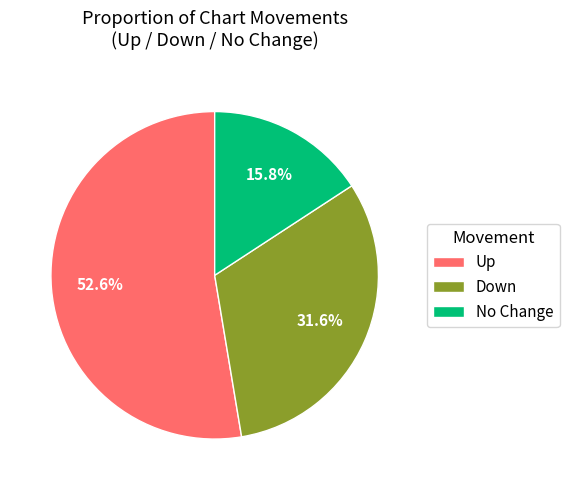

What is the smallest slice in the pie chart?

No Change